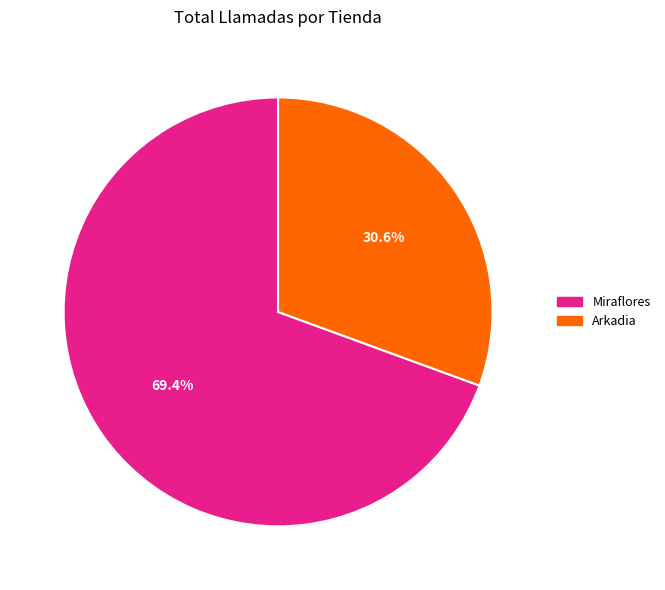

To the nearest percent, what portion does Arkadia represent?

31%